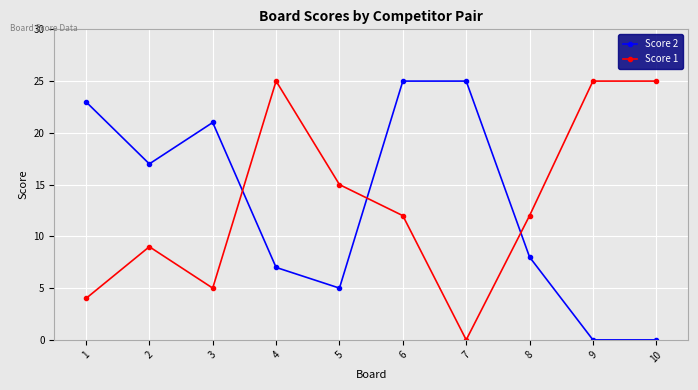

At 6, list the series in order from largest to smallest.

Score 2, Score 1